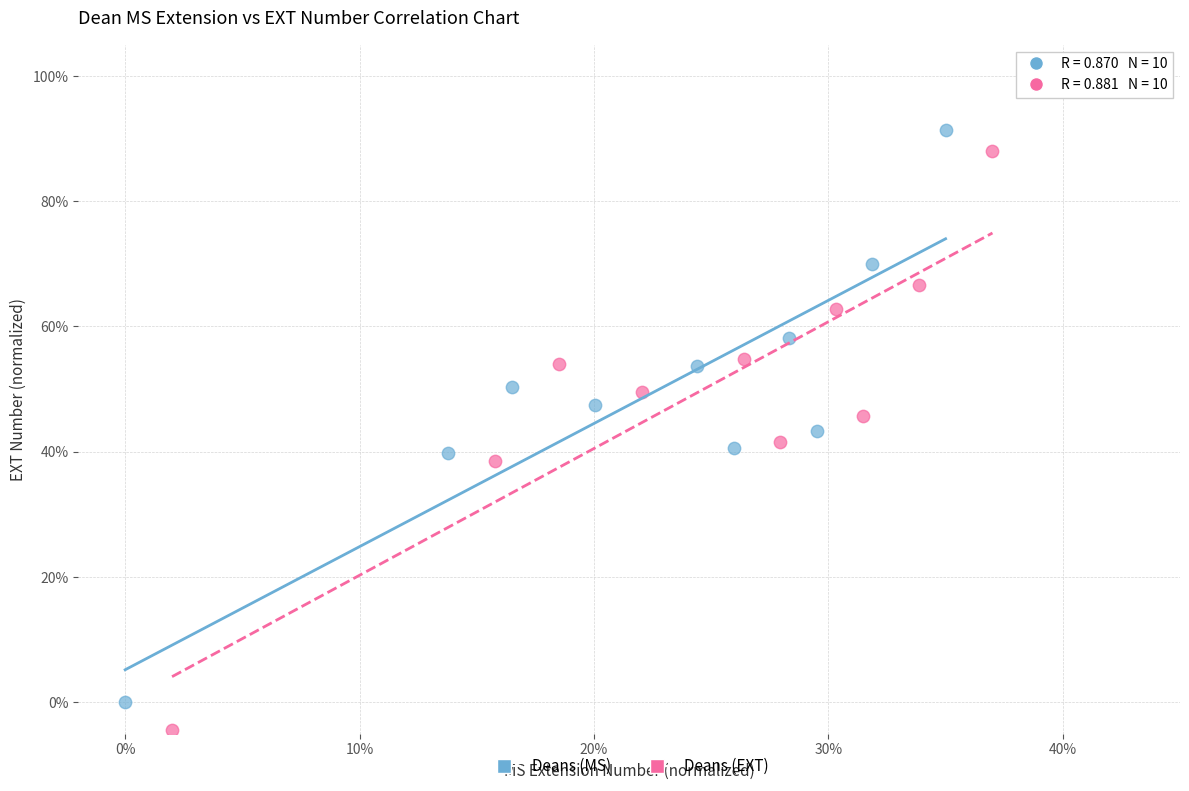

What are all the series names shown in the legend?

Deans (MS), Deans (EXT)